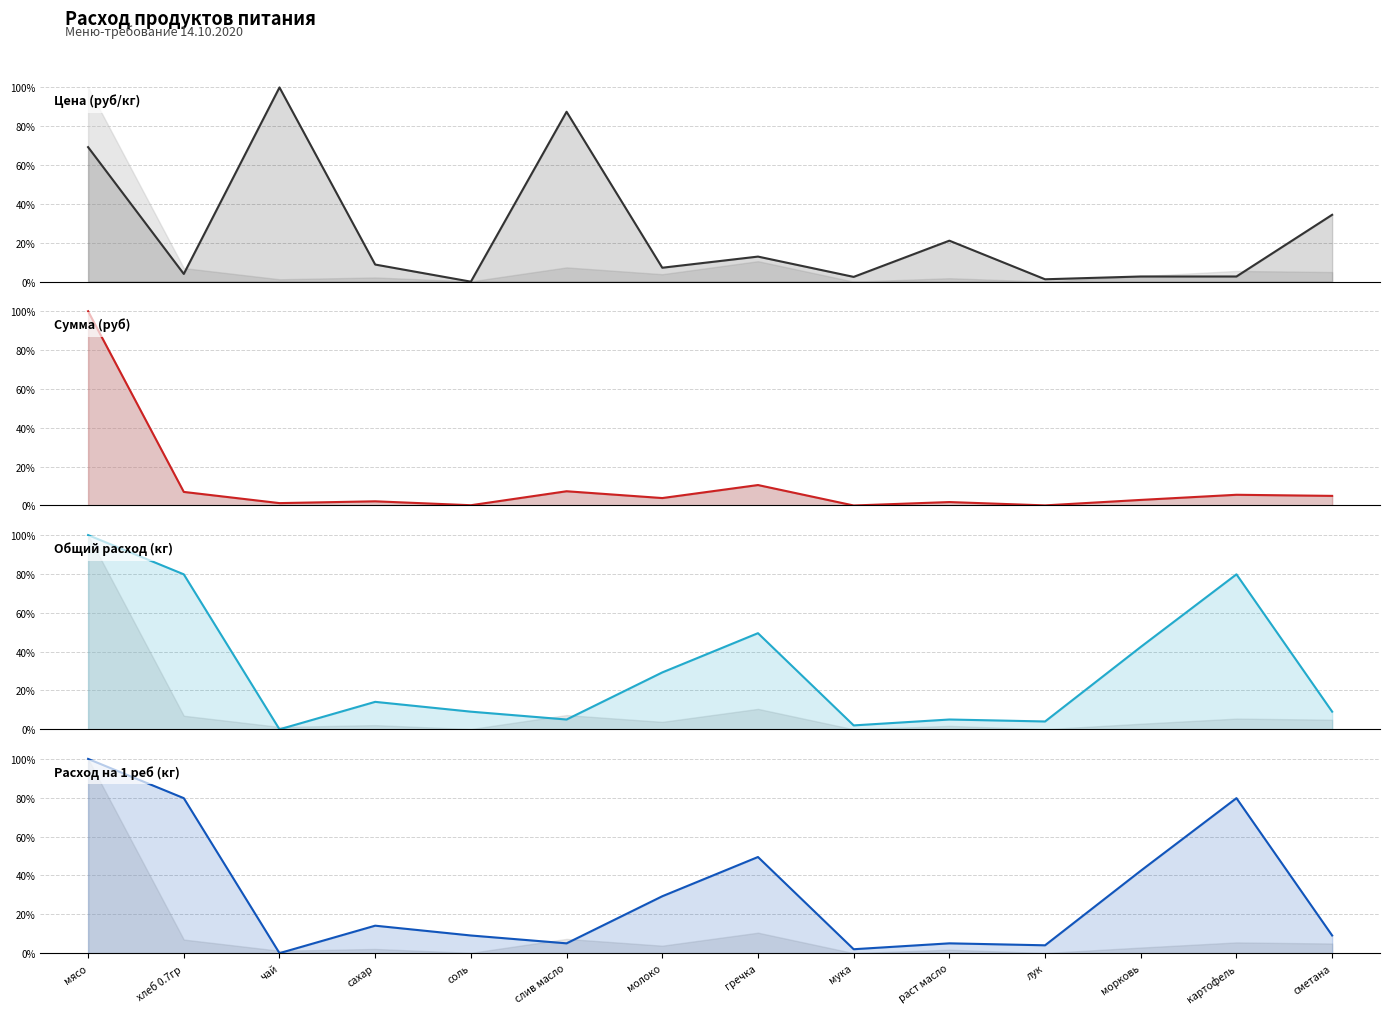

Reading left to right, transcribe all the data shown in this chart.

Цена (руб/кг): 69.3	4.0	100.0	8.8	0.0	87.5	7.2	12.9	2.5	21.1	1.2	2.7	2.7	34.4
Сумма (руб): 100.0	7.0	1.2	2.2	0.1	7.3	3.8	10.5	0.0	1.8	0.1	2.9	5.5	4.9
Общий расход (кг): 100.0	79.8	0.0	14.1	9.1	5.1	29.3	49.5	2.0	5.1	4.0	42.4	79.8	9.1
Расход на 1 реб (кг): 100.0	79.8	0.0	14.1	9.1	5.1	29.3	49.5	2.0	5.1	4.0	42.4	79.8	9.1